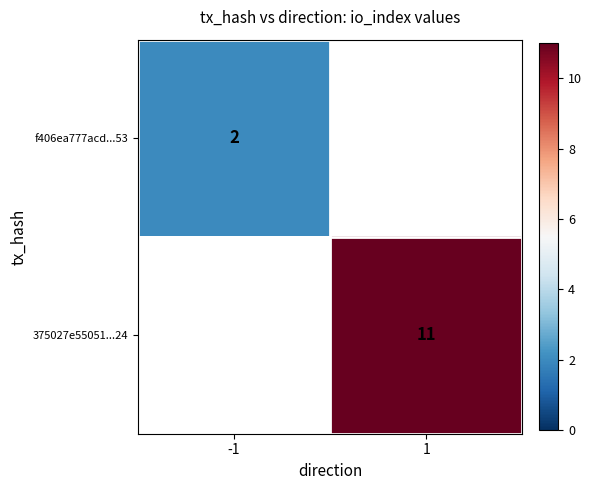

The value of 375027e55051...24 at 1 is 16. True or false?

False